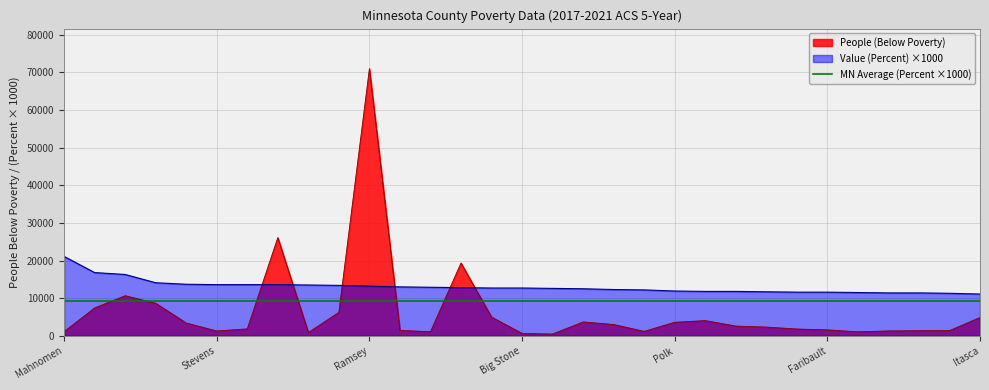

What is the maximum value for People (Below Poverty)?

70990